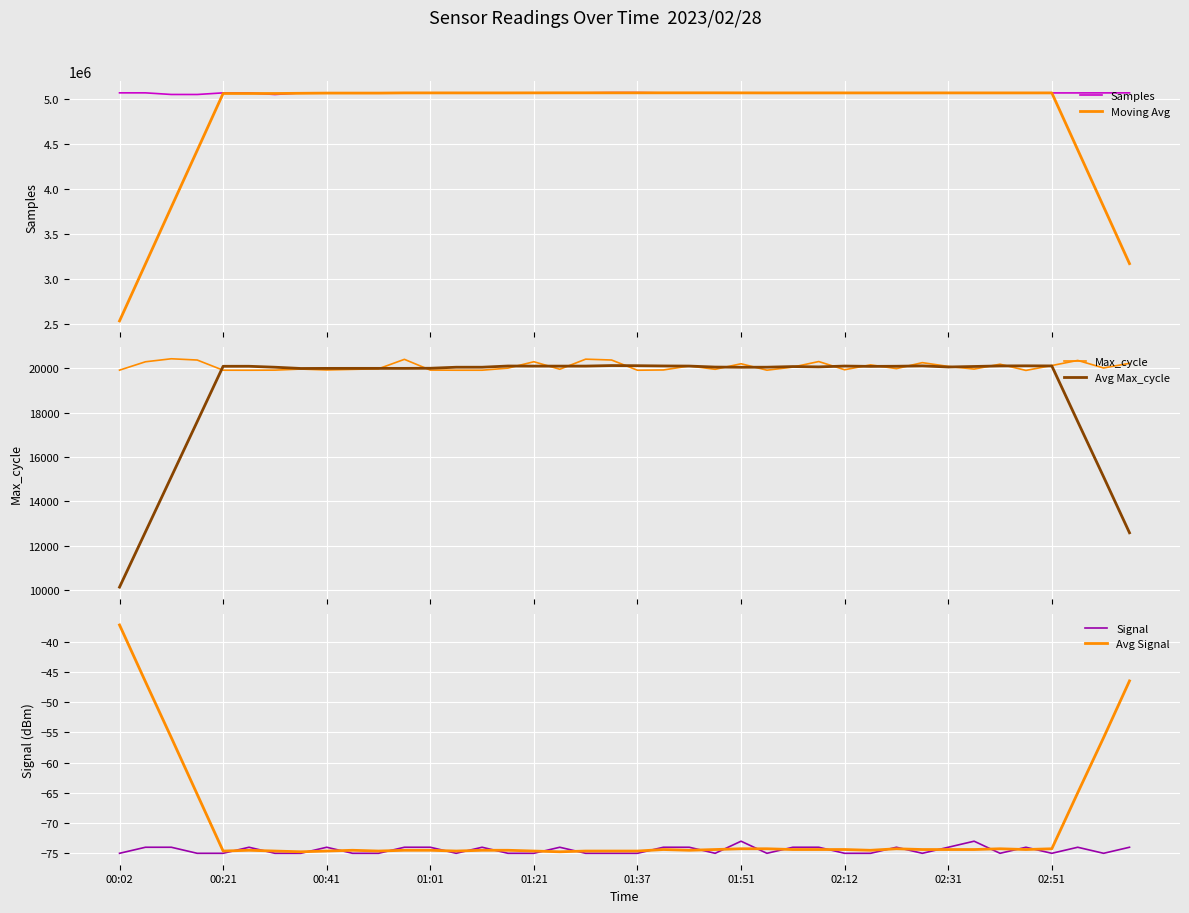

What is the difference between the maximum and minimum values in the Avg Max_cycle series?

9994.5